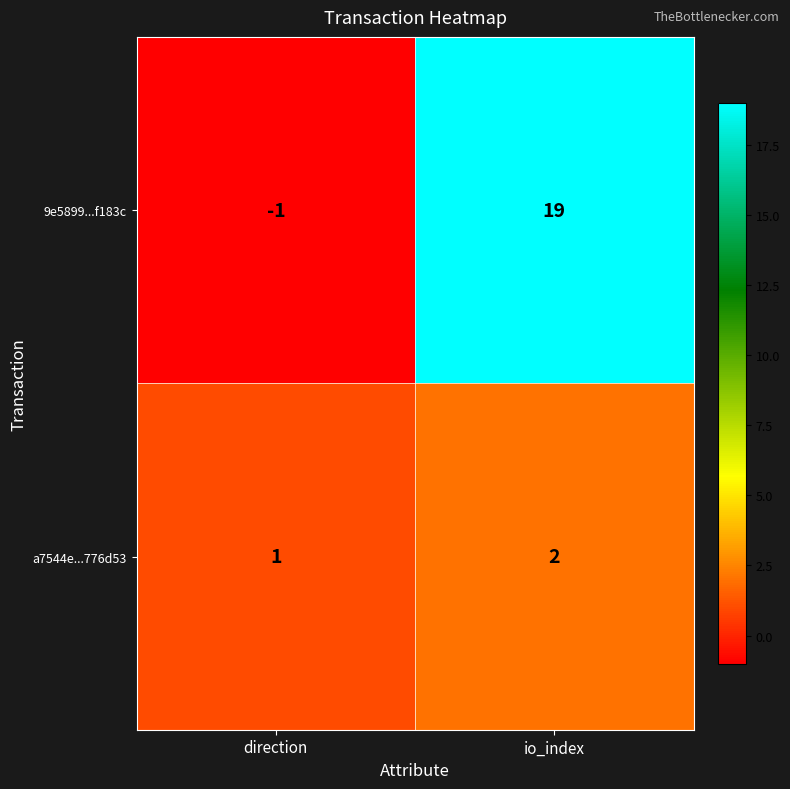

What is the sum of all 9e5899...f183c values?

18